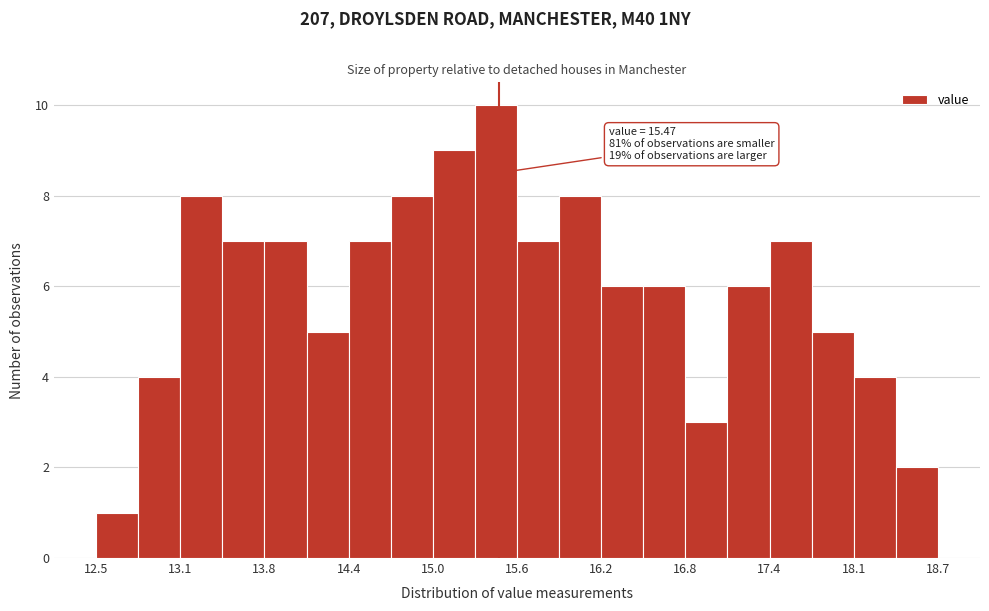

Read against the x-axis, roughly where is the centre of the tallest bar?

15.4